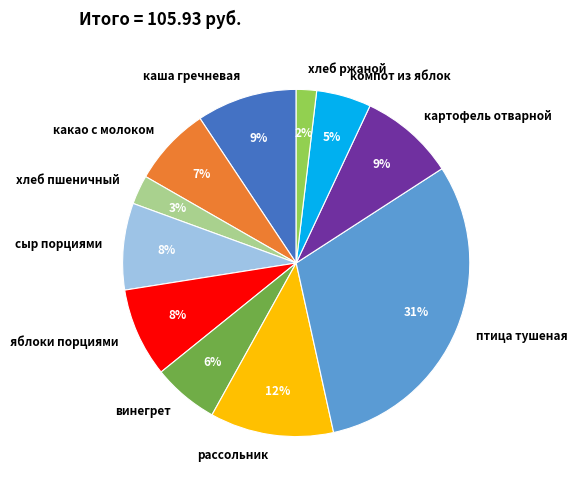

To the nearest percent, what portion does птица тушеная represent?

31%